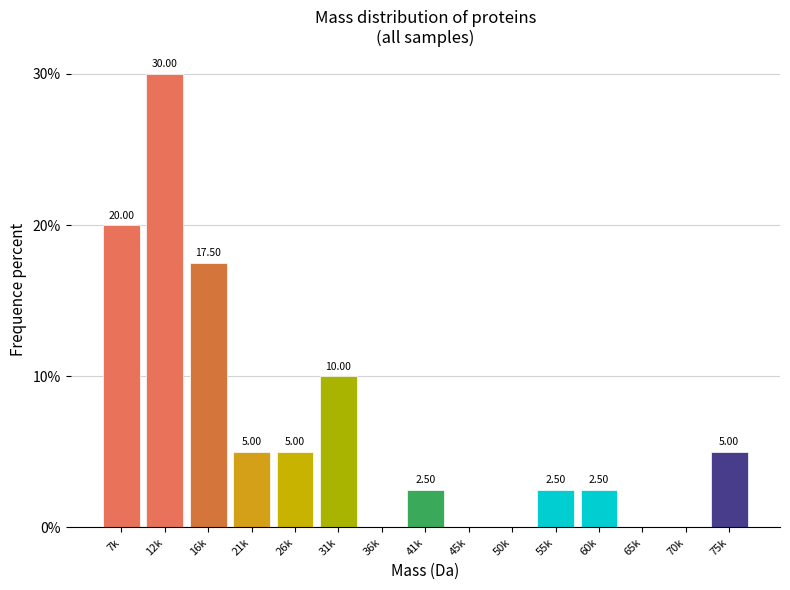

What is the sum of the values at 55k and 7k?

22.5